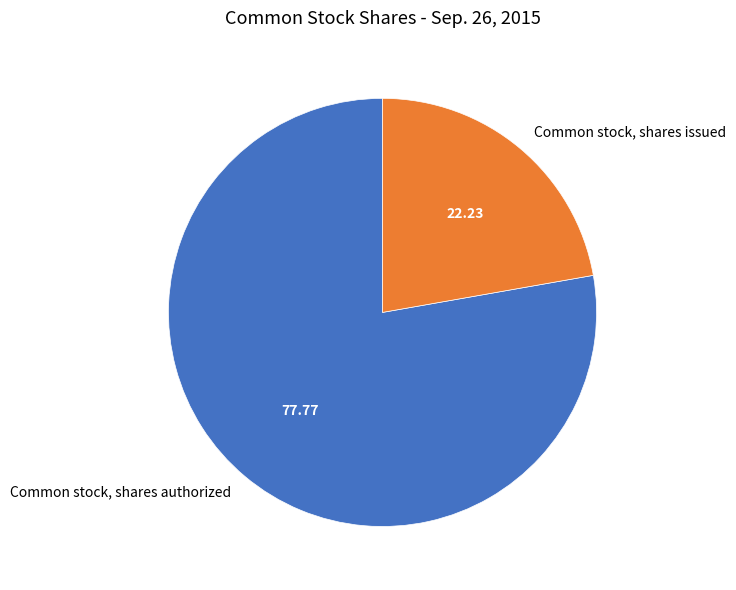

How many segments does this pie chart have?

2